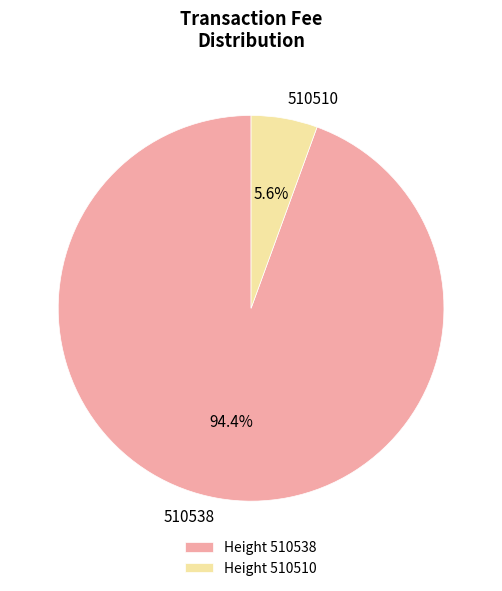

To the nearest percent, what is the difference between the largest and smallest slice percentages?

89%